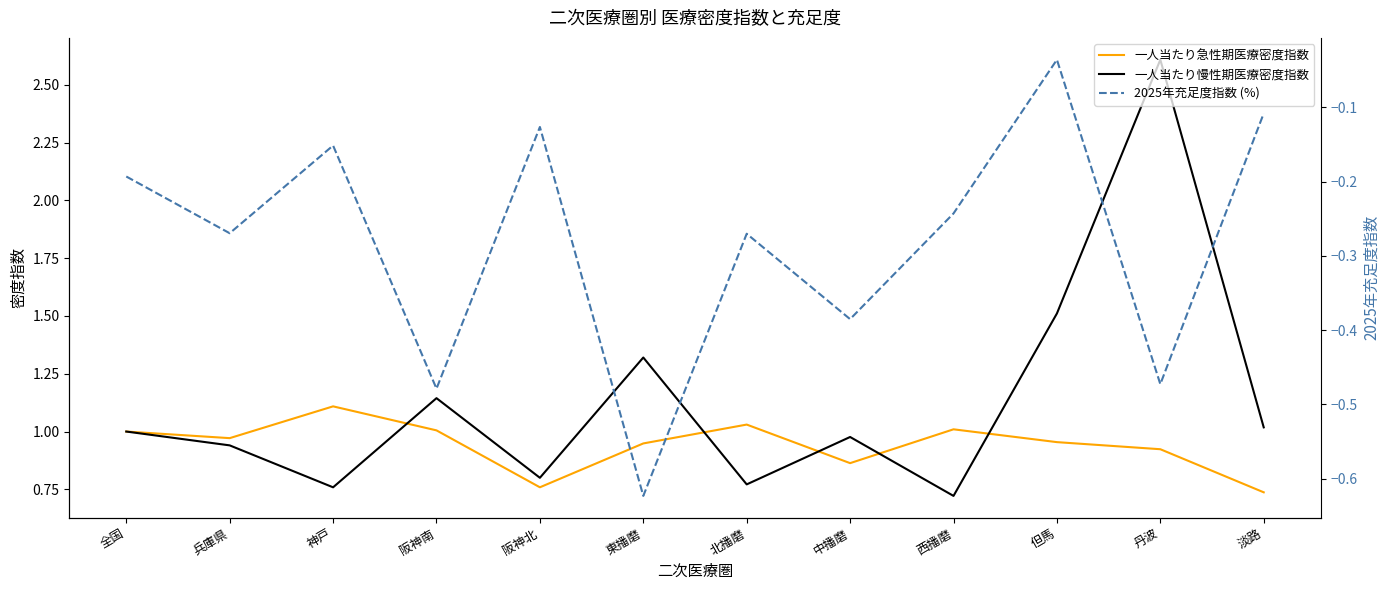

Is the value of 一人当たり急性期医療密度指数 at 淡路 greater than the value of 一人当たり慢性期医療密度指数 at 東播磨?

No